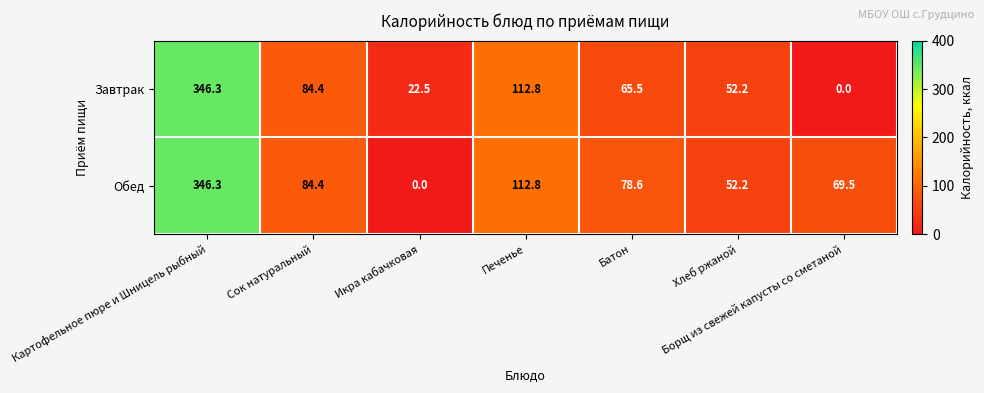

What is the difference between the Завтрак values at Борщ из свежей капусты со сметаной and Сок натуральный?

84.4